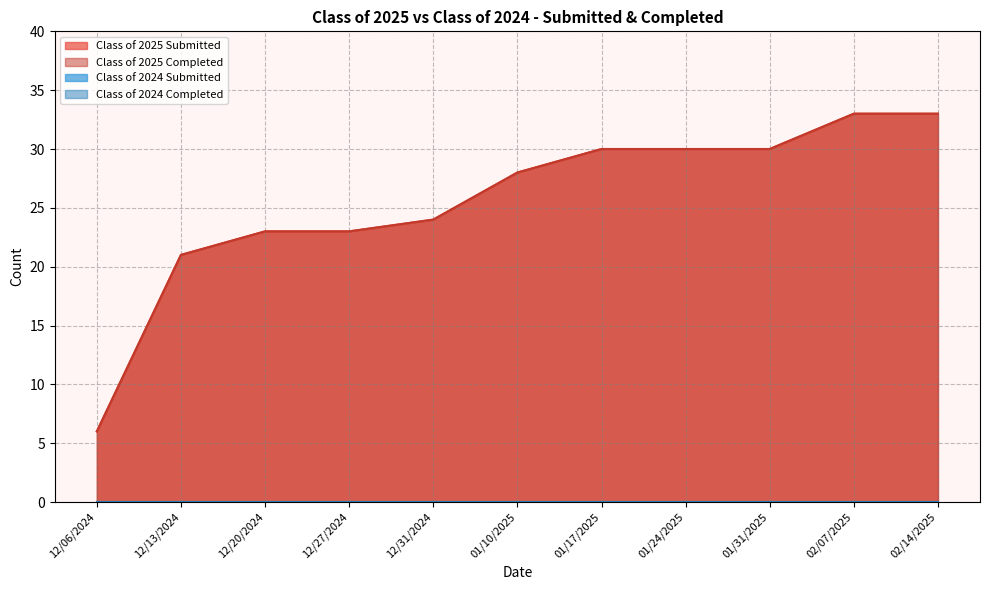

Read the Class of 2025 Submitted value at 01/31/2025, to the nearest 10.

30